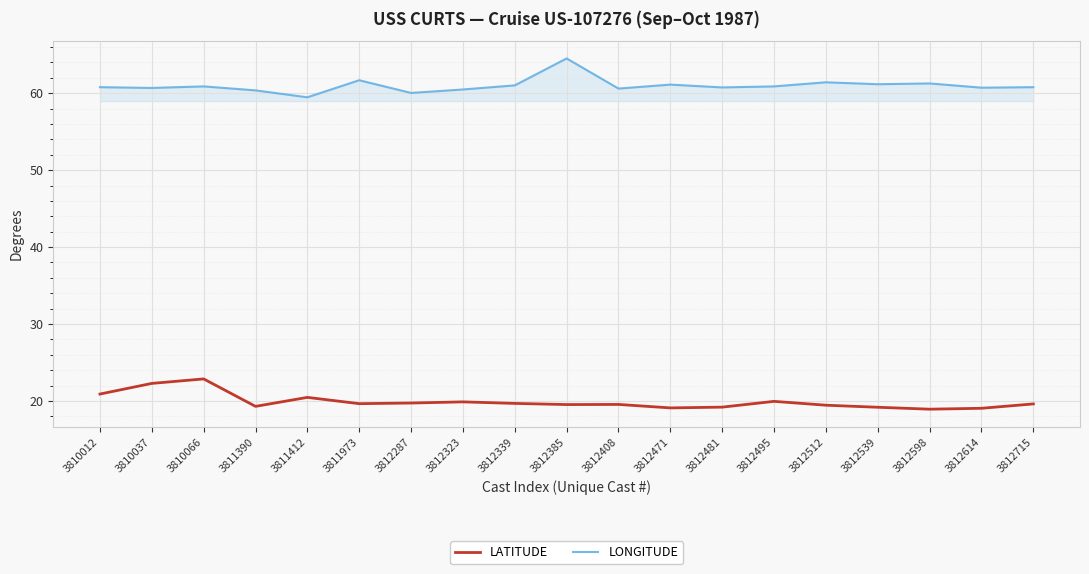

What is the smallest value displayed?

18.9